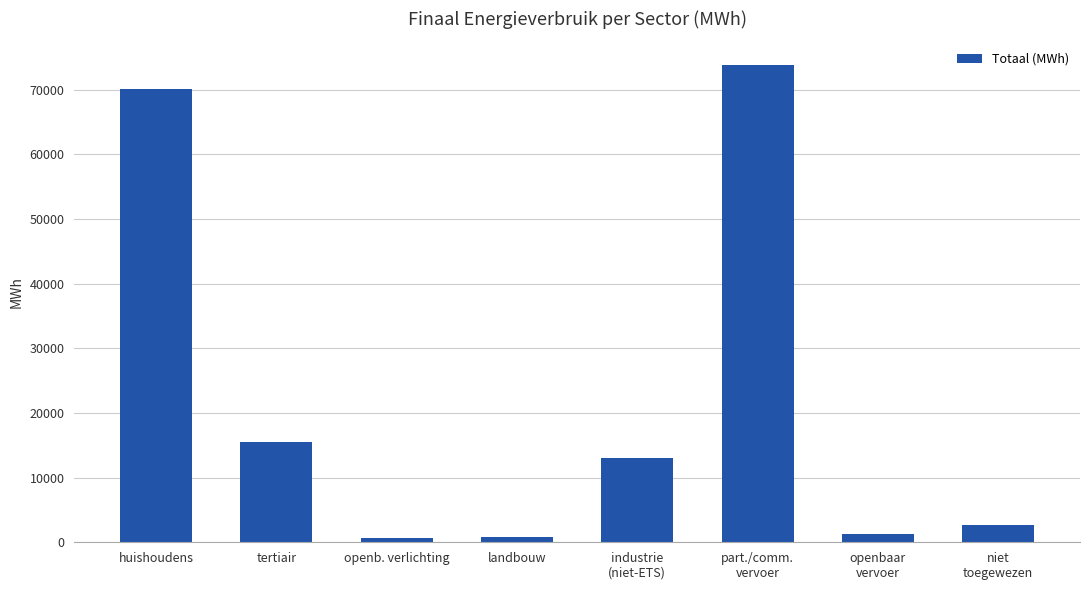

True or false: the data shows 24813.1 at tertiair.

False